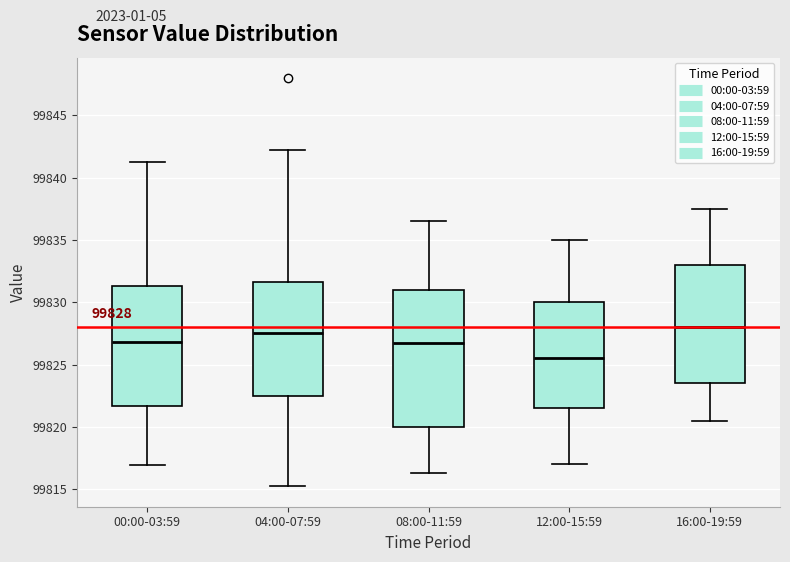

Comparing the boxes themselves (not the whiskers), which one is the tallest?

08:00-11:59